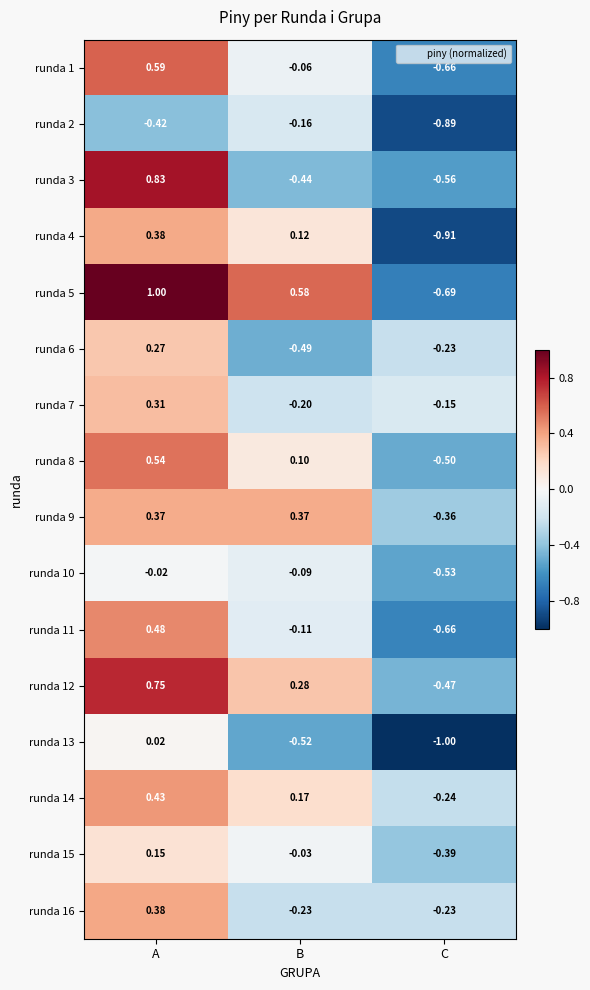

Rank the categories by runda 6 value from highest to lowest.

A, C, B